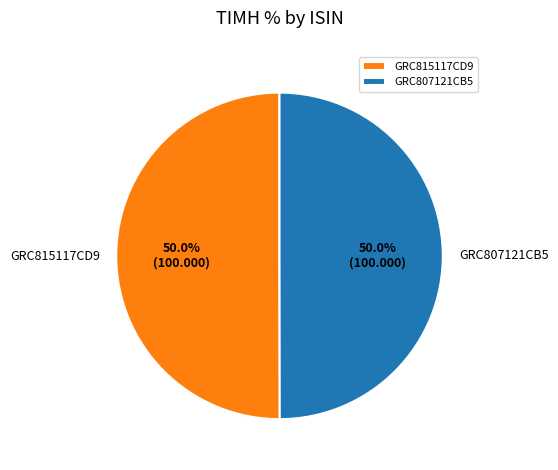

To the nearest percent, what is the combined percentage of GRC815117CD9 and GRC807121CB5?

100%